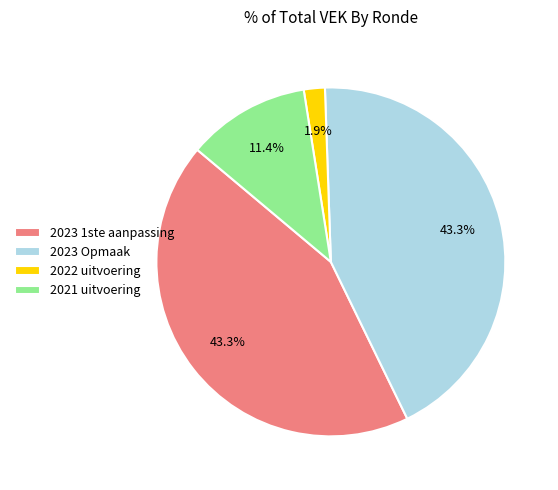

Does 2022 uitvoering account for over 50% of the chart?

No